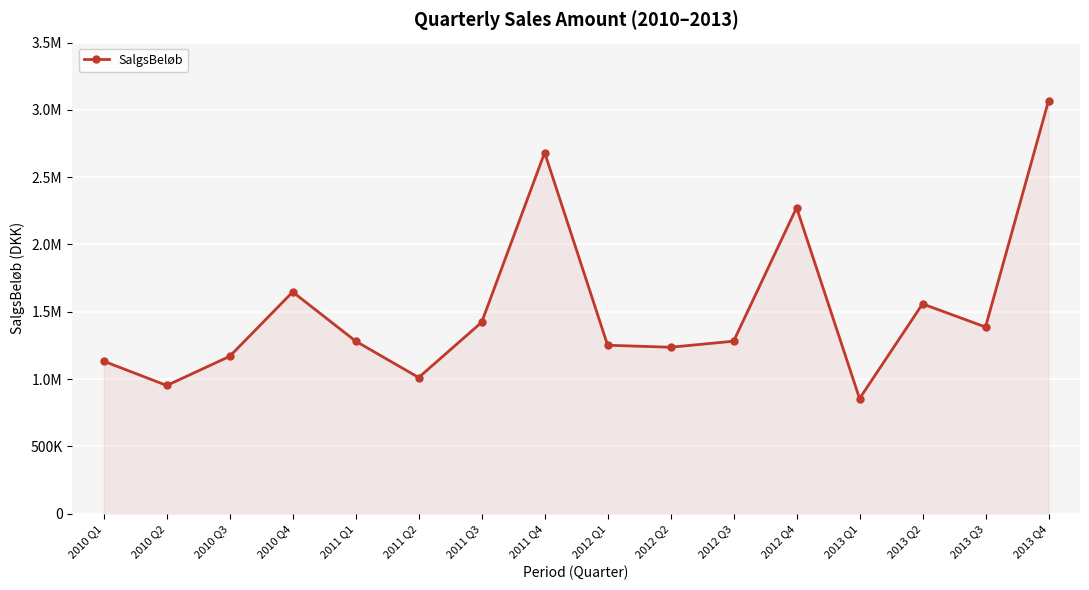

Does the chart have visible grid lines?

Yes